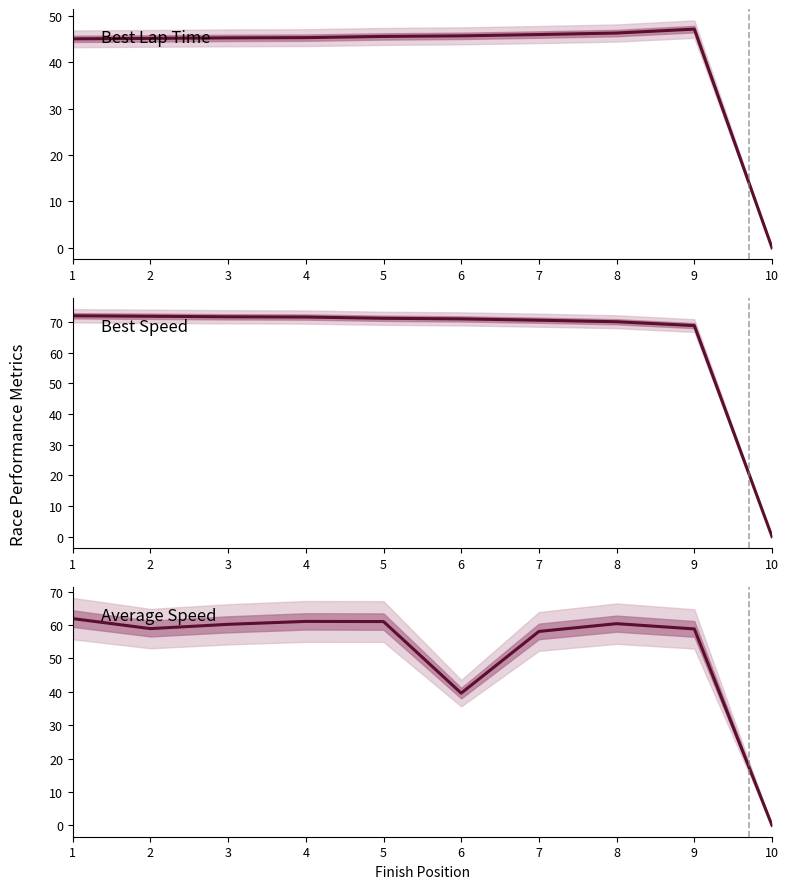

How many lines are shown in the chart?

3